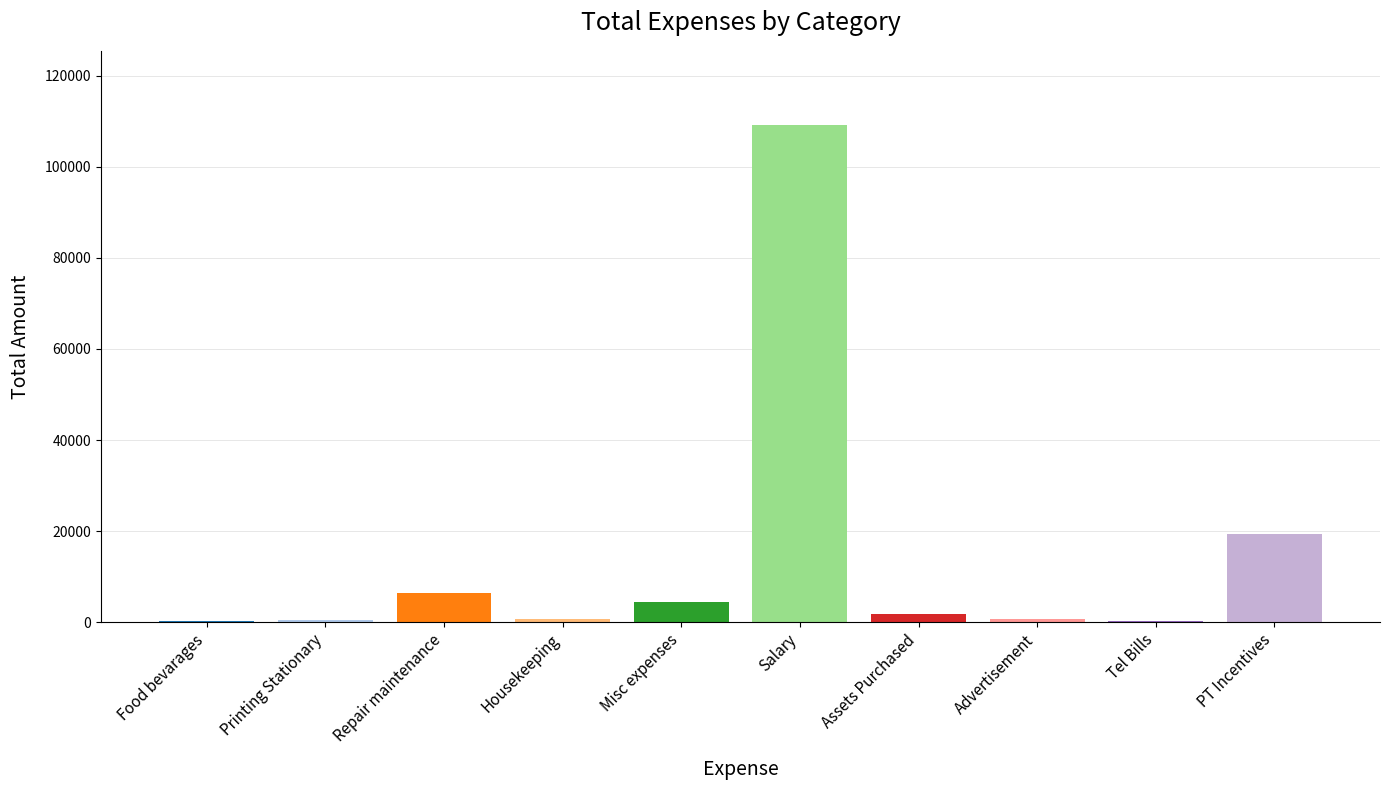

What is the difference between the values at Salary and Tel Bills?

108897